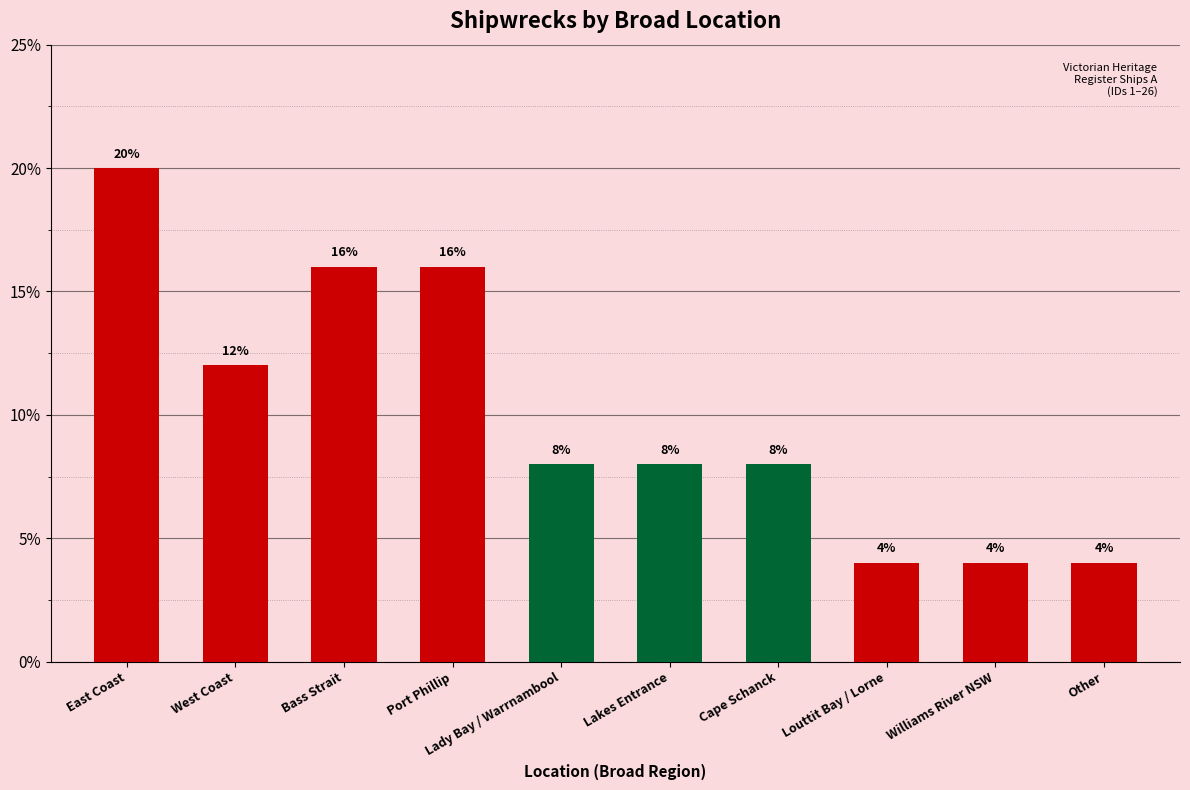

At which label is the value closest to 12?

West Coast